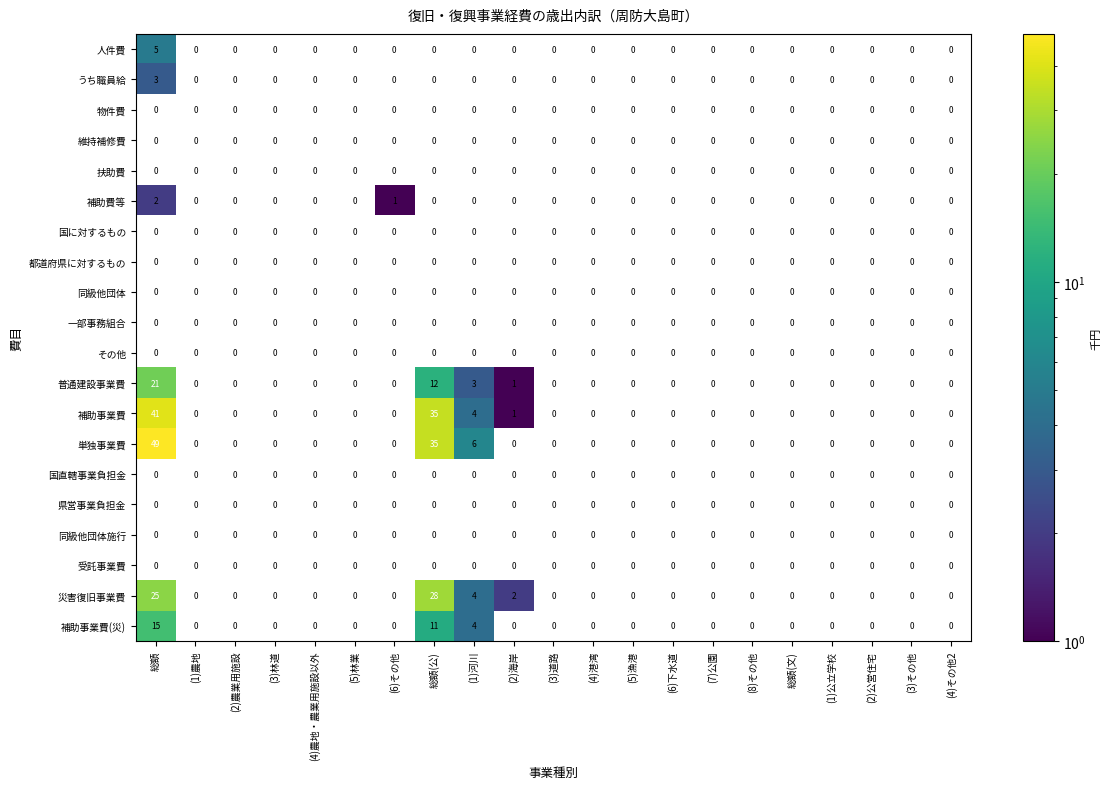

At which category is the sum across all series the highest?

総額